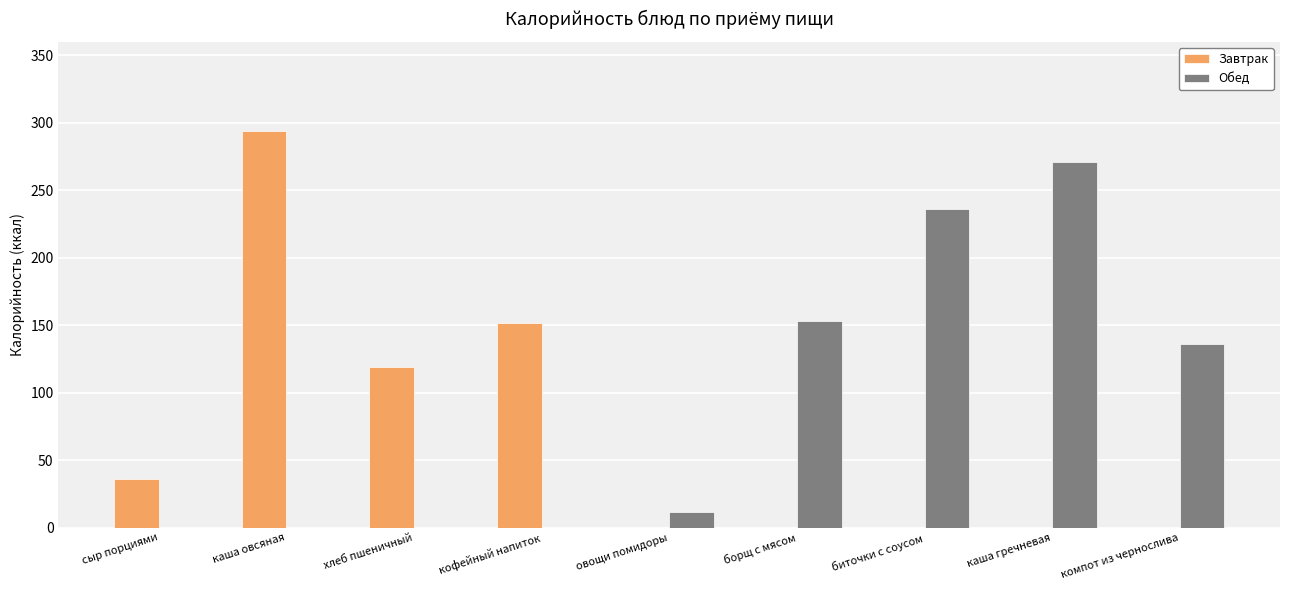

Reading left to right, what are all the values shown in this chart?

Завтрак: сыр порциями=36	каша овсяная=294	хлеб пшеничный=119	кофейный напиток=152	овощи помидоры=0	борщ с мясом=0	биточки с соусом=0	каша гречневая=0	компот из чернослива=0
Обед: сыр порциями=0	каша овсяная=0	хлеб пшеничный=0	кофейный напиток=0	овощи помидоры=12	борщ с мясом=153	биточки с соусом=236	каша гречневая=271	компот из чернослива=136